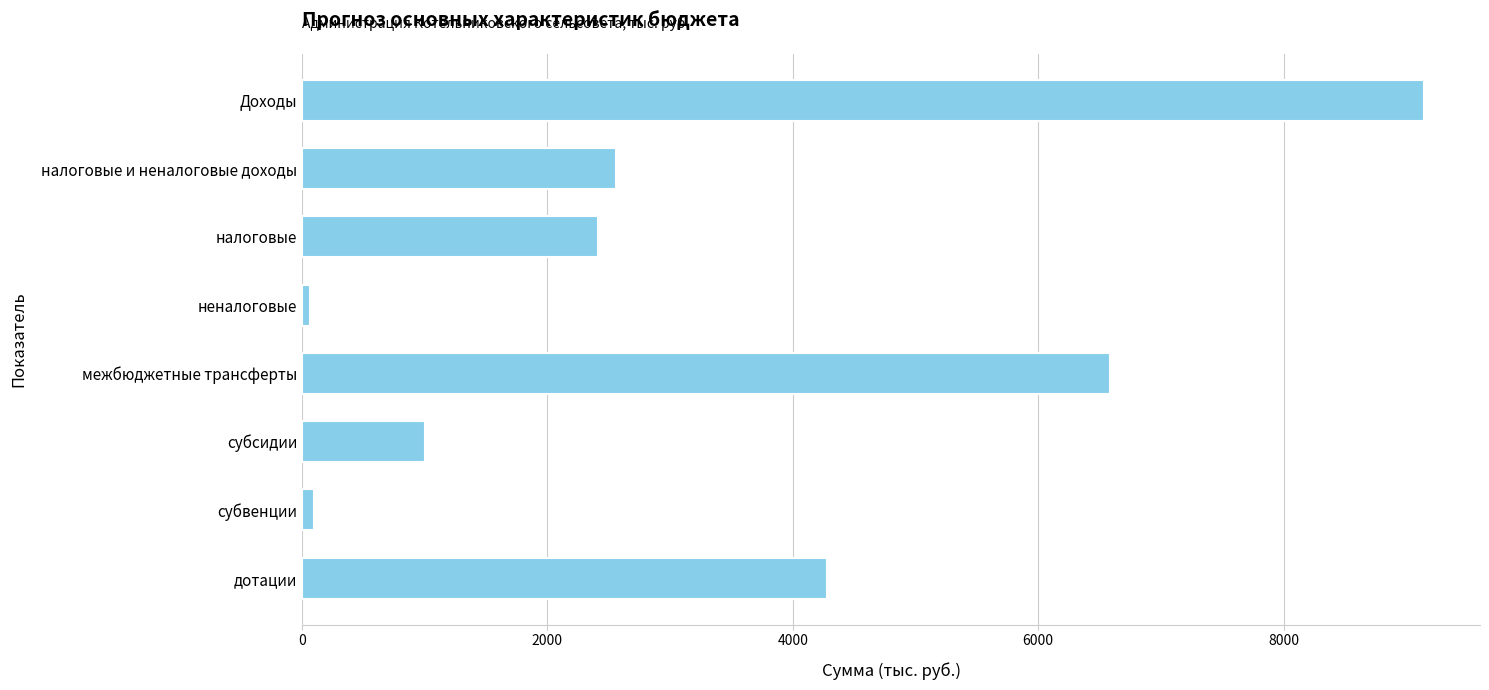

What is the label of the 4th bar from the top?

неналоговые